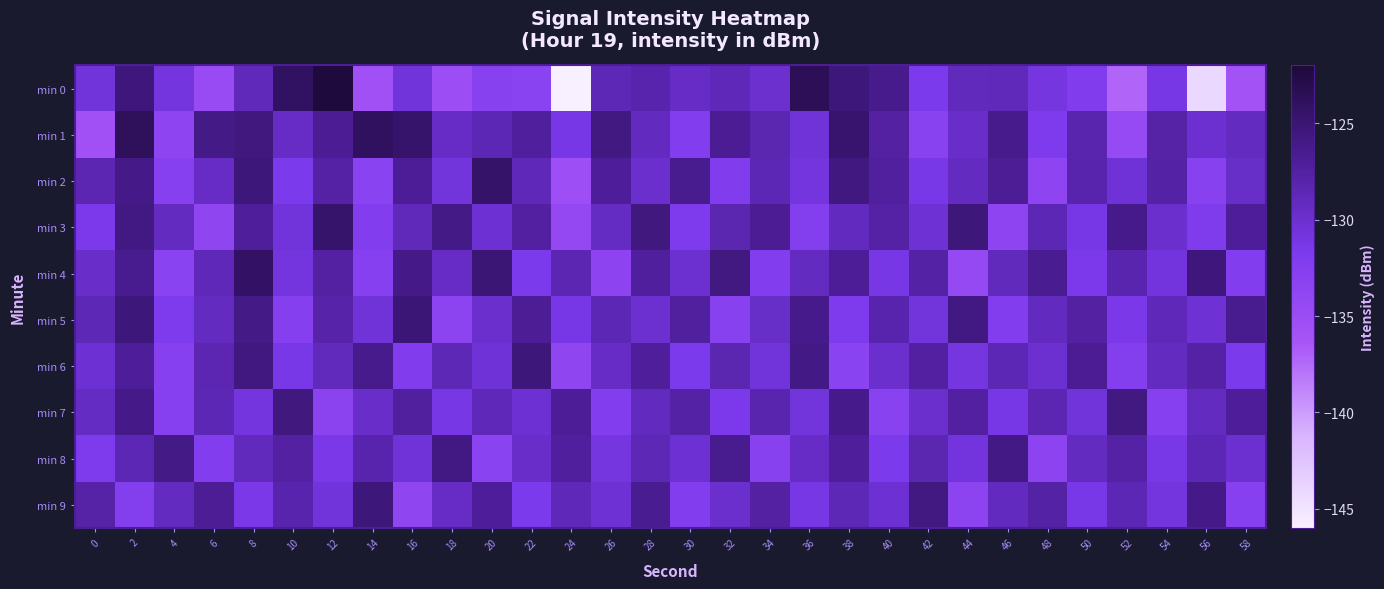

Reading left to right, transcribe all the data shown in this chart.

min 0: 0=-130.6	2=-125.5	4=-130.9	6=-134.7	8=-128.9	10=-124.1	12=-122.2	14=-135.7	16=-130.6	18=-135.1	20=-133.0	22=-133.2	24=-146.1	26=-128.7	28=-128.1	30=-129.4	32=-128.8	34=-130.0	36=-123.6	38=-125.3	40=-126.3	42=-131.7	44=-129.0	46=-128.9	48=-131.0	50=-132.1	52=-137.3	54=-131.1	56=-144.1	58=-135.9
min 1: 0=-135.6	2=-123.7	4=-133.6	6=-126.1	8=-125.6	10=-129.5	12=-126.8	14=-124.0	16=-124.5	18=-129.4	20=-128.5	22=-127.3	24=-131.2	26=-125.8	28=-129.1	30=-132.4	32=-126.7	34=-128.3	36=-130.5	38=-124.8	40=-127.6	42=-133.1	44=-129.7	46=-126.4	48=-131.8	50=-128.2	52=-134.5	54=-127.9	56=-130.1	58=-129.3
min 2: 0=-128.4	2=-126.2	4=-132.7	6=-129.5	8=-125.3	10=-131.6	12=-127.8	14=-133.2	16=-126.9	18=-130.7	20=-124.5	22=-128.8	24=-135.3	26=-127.1	28=-129.8	30=-126.5	32=-132.1	34=-128.6	36=-130.9	38=-125.7	40=-127.4	42=-131.3	44=-129.2	46=-126.8	48=-133.6	50=-128.1	52=-130.4	54=-127.7	56=-132.9	58=-129.6
min 3: 0=-131.5	2=-125.9	4=-129.3	6=-133.8	8=-127.2	10=-130.6	12=-124.7	14=-132.3	16=-128.9	18=-126.1	20=-130.2	22=-127.5	24=-134.1	26=-129.4	28=-125.6	30=-131.9	32=-128.3	34=-126.7	36=-132.5	38=-129.1	40=-127.8	42=-130.3	44=-125.4	46=-133.7	48=-128.5	50=-131.2	52=-126.3	54=-129.8	56=-132.0	58=-127.1
min 4: 0=-129.7	2=-126.5	4=-133.2	6=-128.8	8=-124.3	10=-130.9	12=-127.6	14=-132.8	16=-126.2	18=-129.5	20=-125.1	22=-131.7	24=-128.4	26=-133.5	28=-127.3	30=-130.1	32=-125.8	34=-132.4	36=-129.2	38=-126.9	40=-131.1	42=-127.7	44=-134.3	46=-129.0	48=-126.6	50=-131.5	52=-128.2	54=-130.8	56=-125.5	58=-132.2
min 5: 0=-128.7	2=-125.4	4=-131.9	6=-129.3	8=-126.1	10=-132.6	12=-128.0	14=-130.5	16=-125.2	18=-133.4	20=-129.8	22=-126.8	24=-131.2	26=-128.5	28=-130.1	30=-127.4	32=-133.0	34=-129.6	36=-126.3	38=-131.8	40=-128.1	42=-130.7	44=-125.9	46=-132.3	48=-129.1	50=-127.6	52=-131.4	54=-128.8	56=-130.3	58=-126.5
min 6: 0=-130.2	2=-127.1	4=-132.7	6=-128.4	8=-125.7	10=-131.3	12=-129.0	14=-126.4	16=-132.1	18=-128.7	20=-130.4	22=-125.3	24=-133.8	26=-129.5	28=-127.2	30=-131.7	32=-128.3	34=-130.6	36=-126.0	38=-133.2	40=-129.8	42=-127.5	44=-131.0	46=-128.6	48=-130.1	50=-126.7	52=-132.5	54=-129.2	56=-127.8	58=-131.6
min 7: 0=-129.4	2=-126.2	4=-132.8	6=-128.5	8=-130.9	10=-125.6	12=-133.3	14=-129.7	16=-127.4	18=-131.1	20=-128.8	22=-130.2	24=-126.9	26=-132.4	28=-129.1	30=-127.7	32=-131.5	34=-128.2	36=-130.7	38=-126.3	40=-133.1	42=-129.8	44=-127.5	46=-131.2	48=-128.4	50=-130.6	52=-125.8	54=-132.7	56=-129.3	58=-127.1
min 8: 0=-131.8	2=-128.5	4=-126.1	6=-132.3	8=-129.0	10=-127.6	12=-131.4	14=-128.1	16=-130.5	18=-125.9	20=-133.2	22=-129.7	24=-127.3	26=-131.0	28=-128.7	30=-130.2	32=-126.5	34=-132.9	36=-129.5	38=-127.2	40=-131.7	42=-128.3	44=-130.8	46=-126.0	48=-133.5	50=-129.2	52=-127.8	54=-131.3	56=-128.6	58=-130.1
min 9: 0=-127.9	2=-132.5	4=-129.2	6=-126.8	8=-131.4	10=-128.1	12=-130.6	14=-125.3	16=-133.8	18=-129.5	20=-127.1	22=-131.7	24=-128.8	26=-130.3	28=-126.6	30=-132.2	32=-129.9	34=-127.6	36=-131.1	38=-128.7	40=-130.2	42=-125.8	44=-133.4	46=-129.1	48=-127.7	50=-131.3	52=-128.5	54=-130.9	56=-126.2	58=-132.8